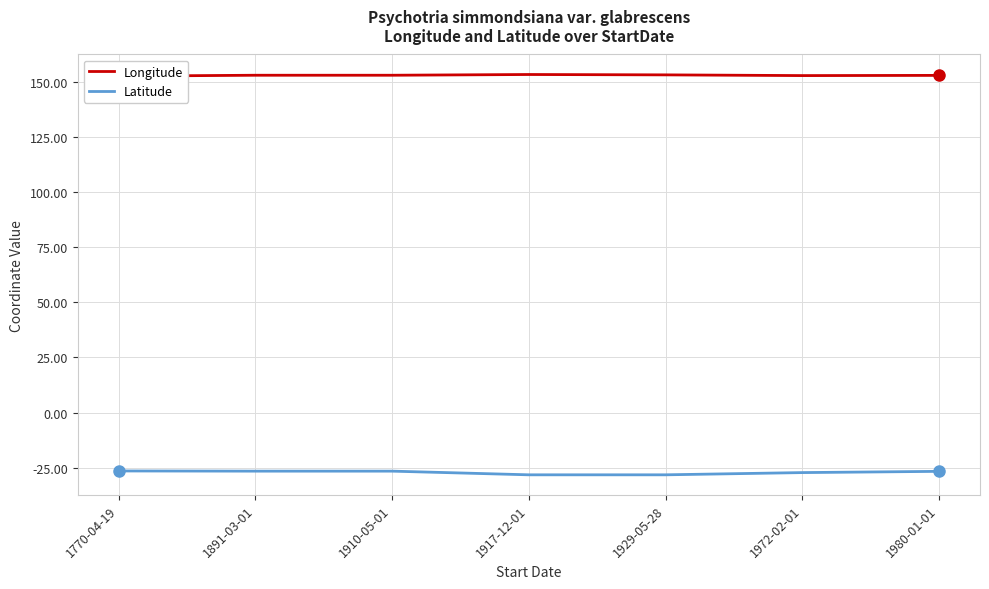

What is the difference between the highest and lowest values at 1910-05-01?

179.5